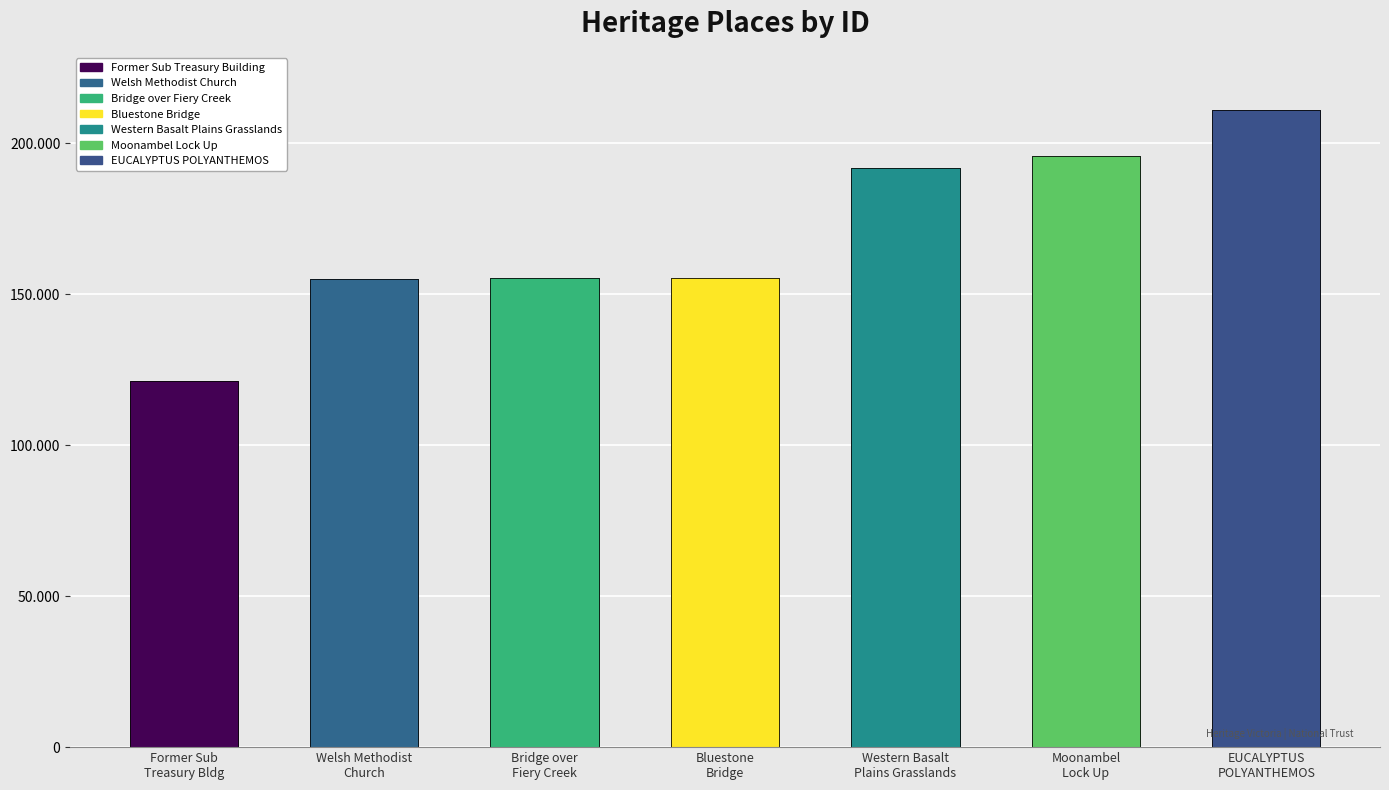

What is the difference between the second highest and second lowest values?

40483